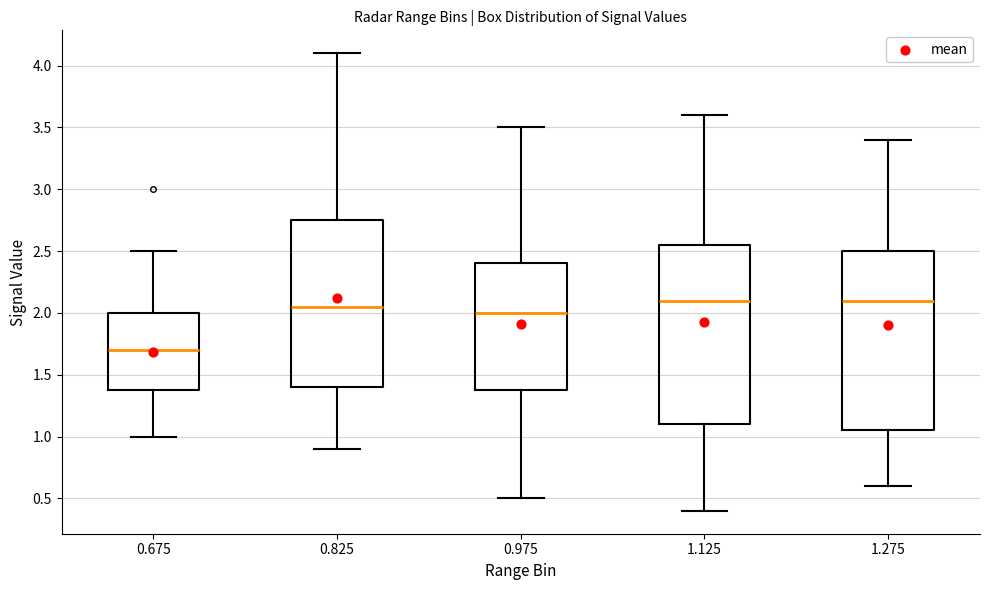

Reading left to right, read every box against the y-axis: the position of its median line, the range the box covers, and the ends of its whiskers. The values are not printed on the chart, so give them approximately, as read against the axis.

0.675: median 1.70, box 1.40 to 2.00, whiskers 1.00 to 2.50
0.825: median 2.05, box 1.40 to 2.75, whiskers 0.90 to 4.10
0.975: median 2.00, box 1.40 to 2.40, whiskers 0.50 to 3.50
1.125: median 2.10, box 1.10 to 2.55, whiskers 0.40 to 3.60
1.275: median 2.10, box 1.05 to 2.50, whiskers 0.60 to 3.40